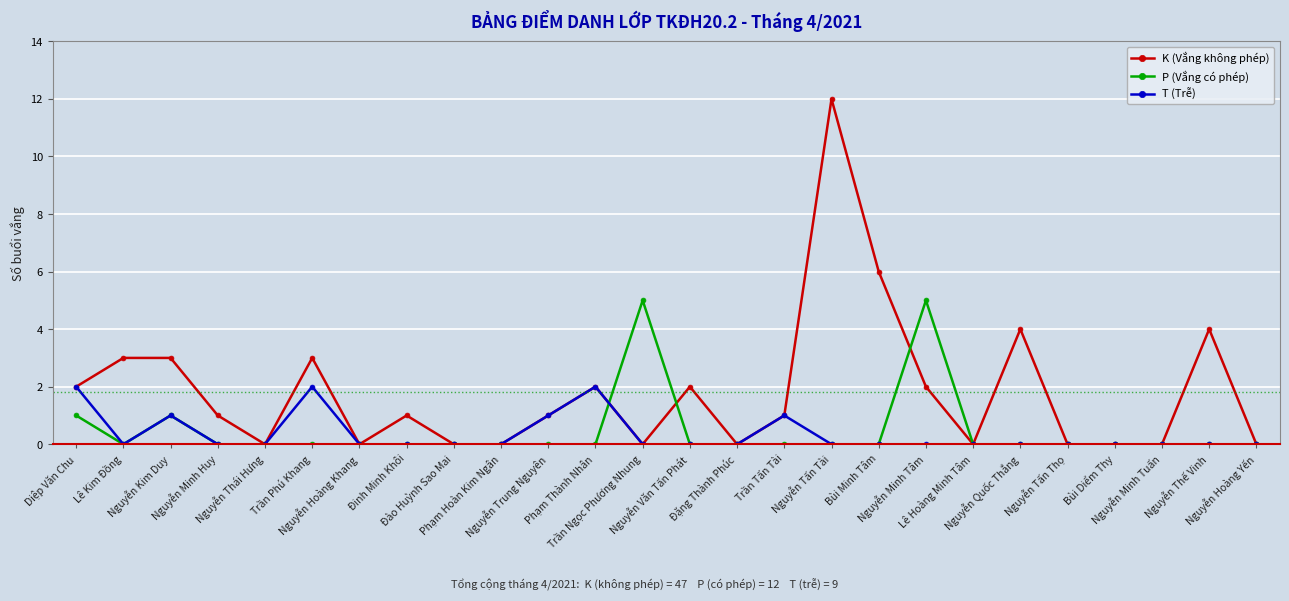

Which series has the largest total across all categories?

K (Vắng không phép)